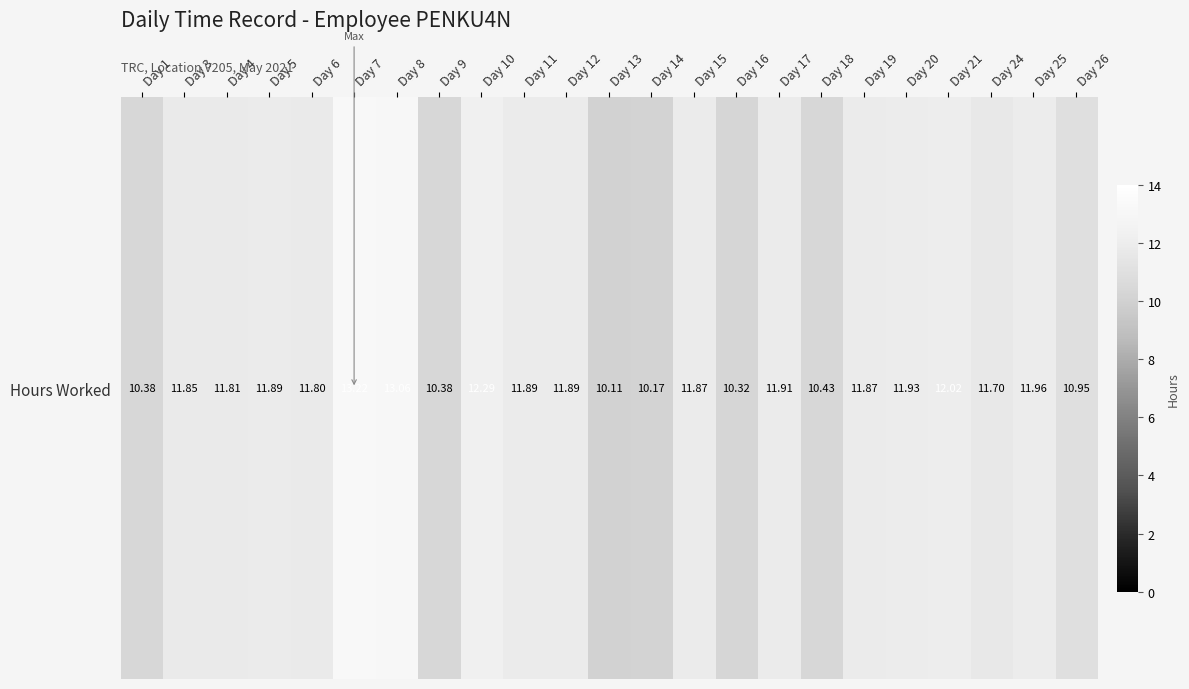

Rank the categories by value from highest to lowest.

Day 7, Day 8, Day 10, Day 21, Day 25, Day 20, Day 17, Day 5, Day 11, Day 12, Day 15, Day 19, Day 3, Day 4, Day 6, Day 24, Day 26, Day 18, Day 1, Day 9, Day 16, Day 14, Day 13